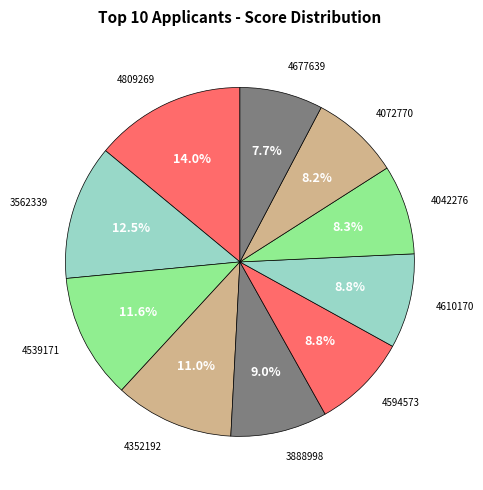

True or false: 4610170 accounts for 9% of the total.

True